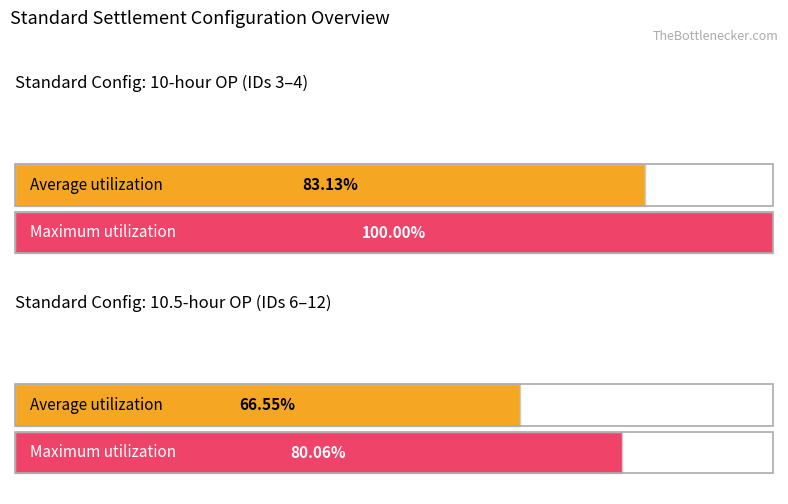

Where does the Average utilization series first go above 83?

10-hour OP (A/R)